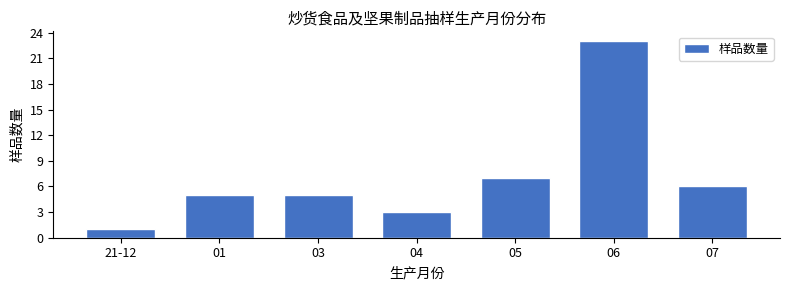

Reading left to right, transcribe all the data shown in this chart.

21-12=1	01=5	03=5	04=3	05=7	06=23	07=6